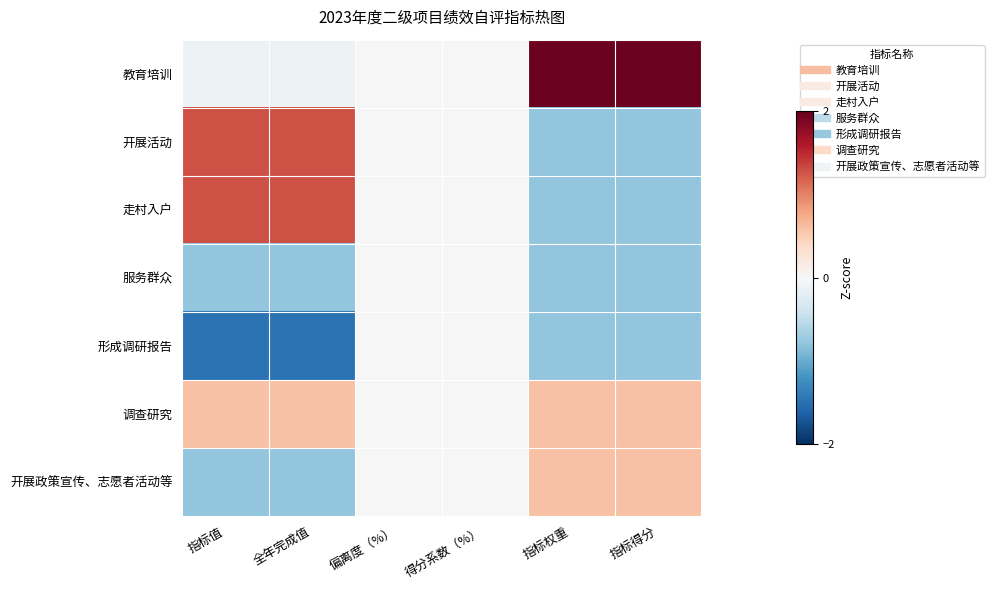

Which has a higher value, 偏离度（%） or 得分系数（%）?

偏离度（%）